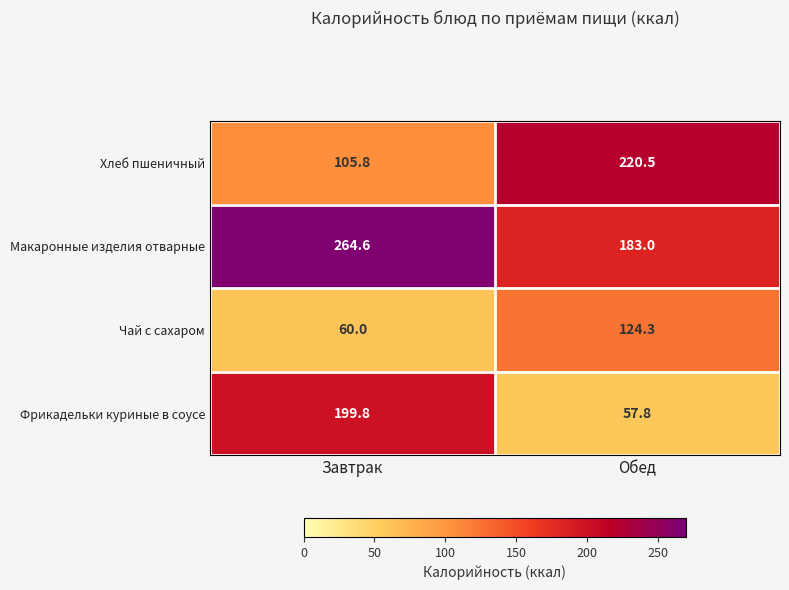

What is the average value of the Хлеб пшеничный series?

163.2